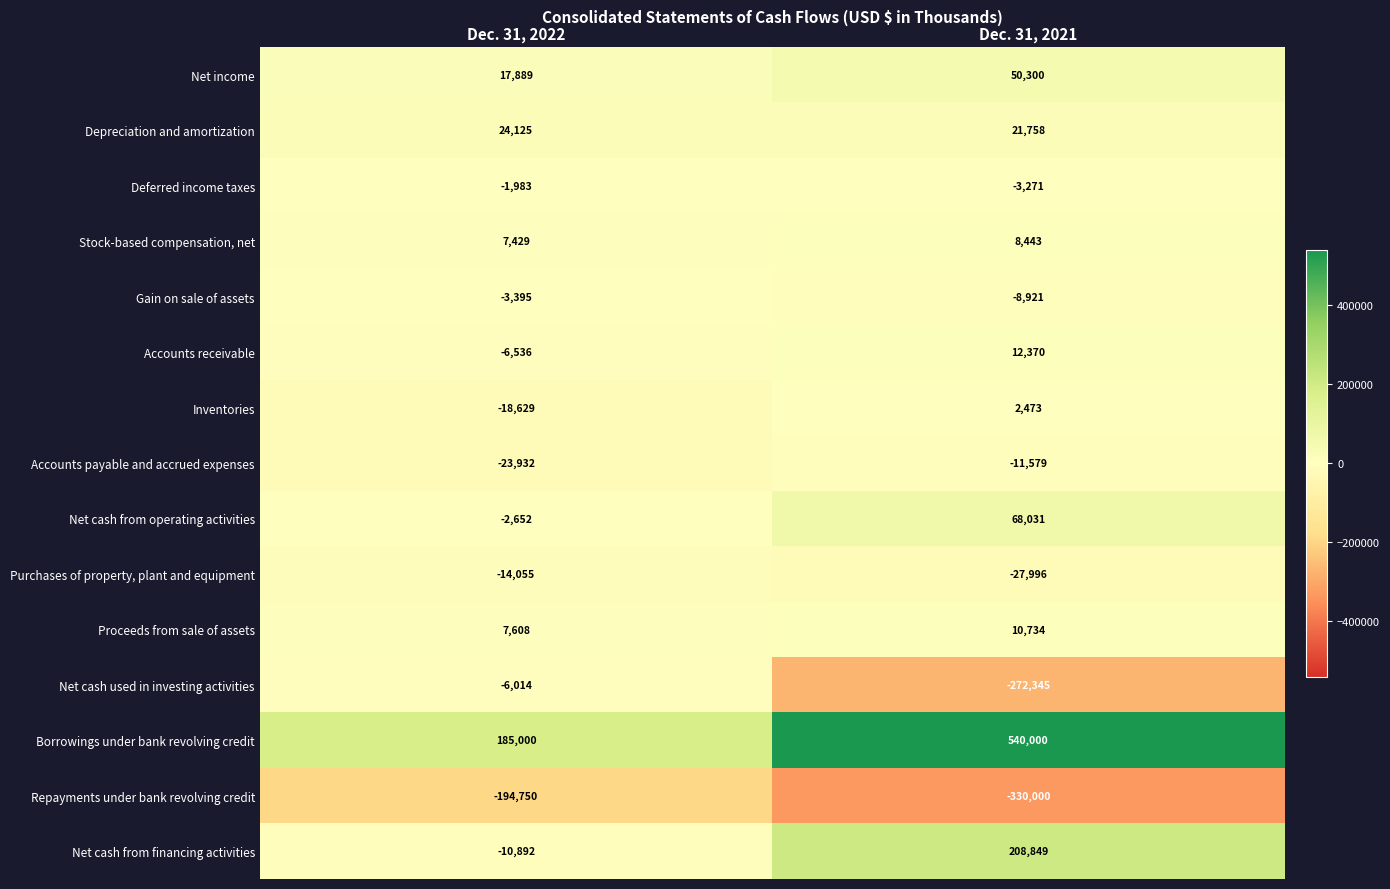

Which series has the largest range (max minus min)?

Borrowings under bank revolving credit